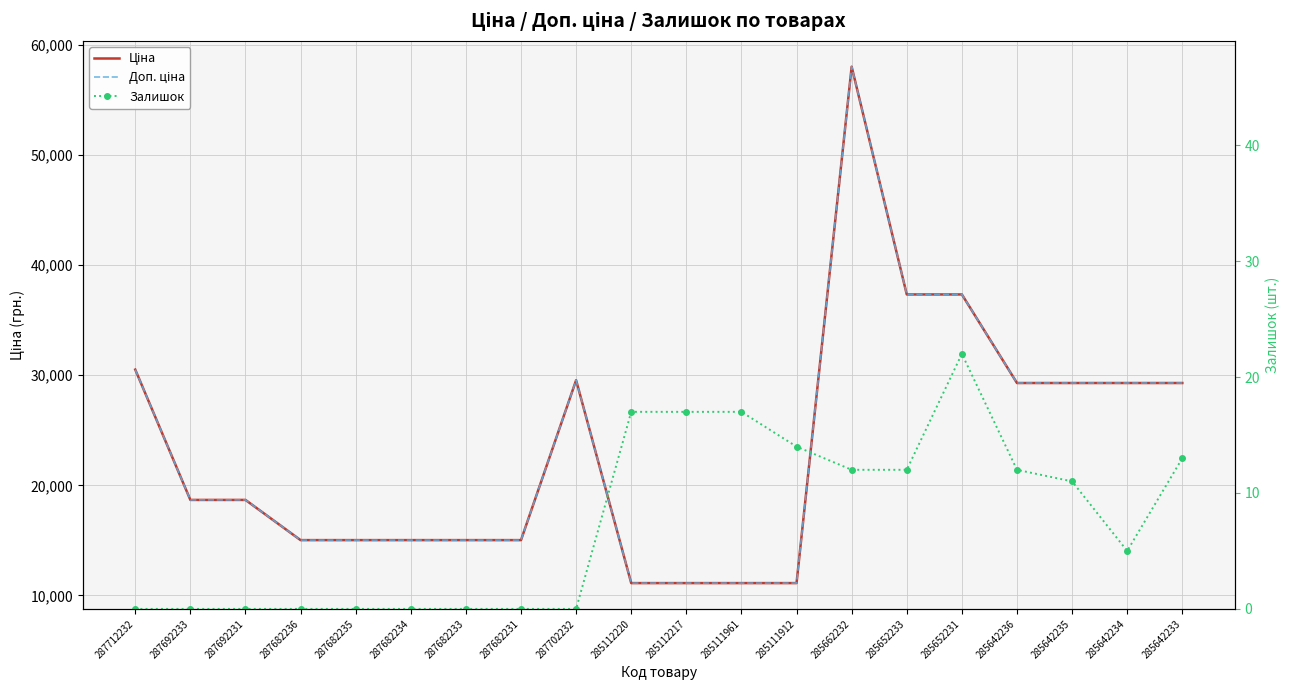

List the series in order of their peak value, lowest first.

Залишок, Ціна, Доп. ціна